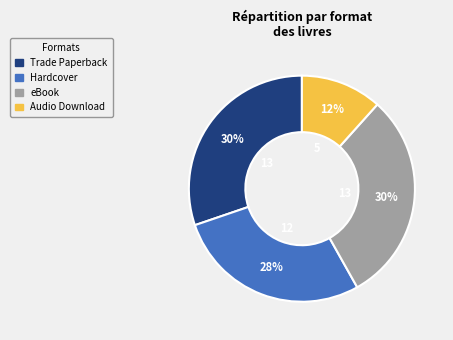

Between Hardcover and Trade Paperback, which is larger?

Trade Paperback